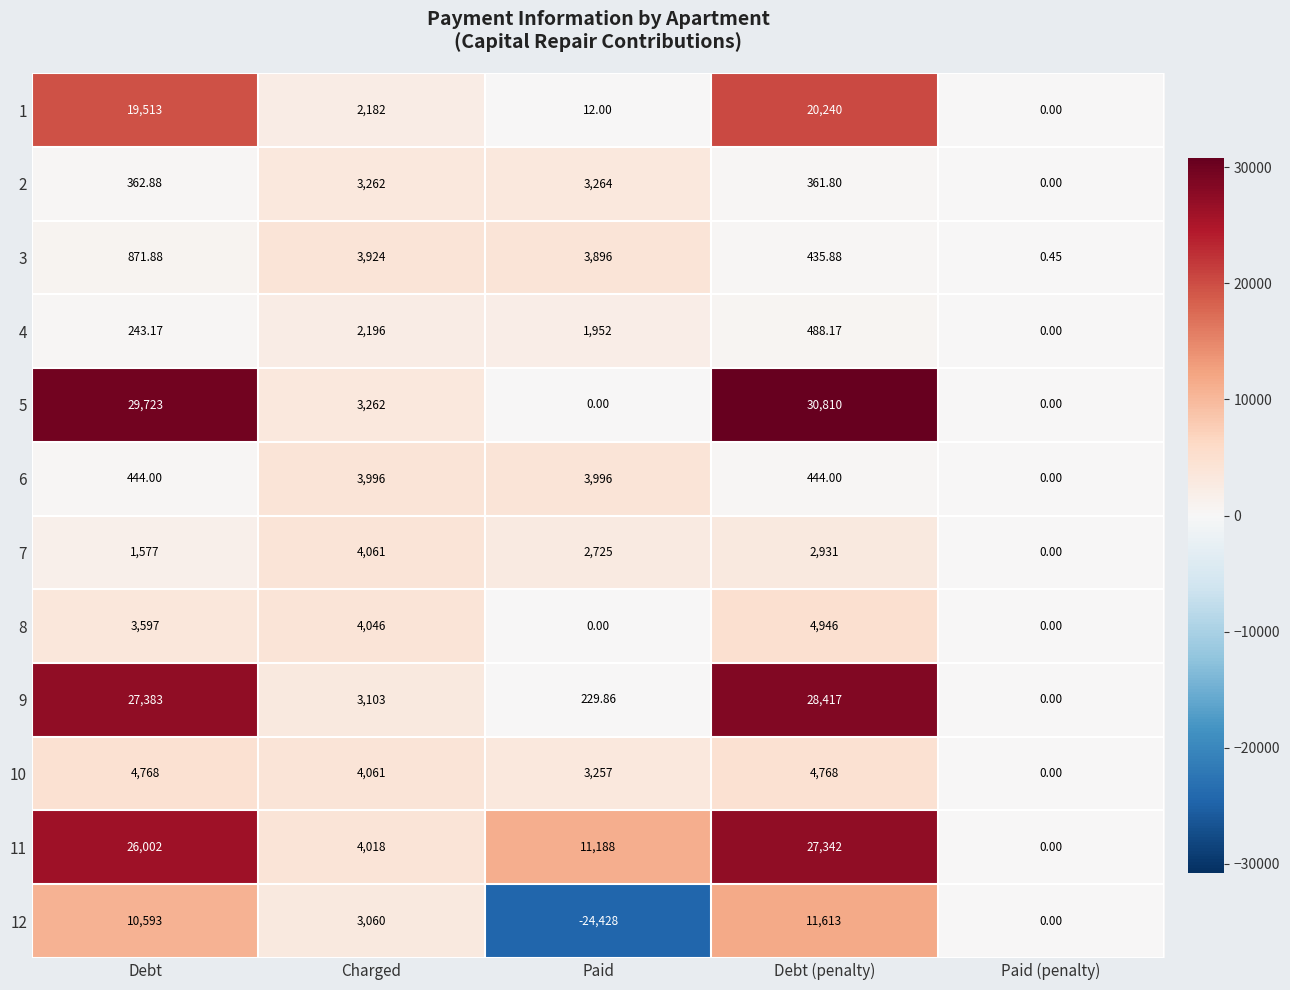

List the series in order of their peak value, lowest first.

4, 2, 3, 6, 7, 10, 8, 12, 1, 11, 9, 5